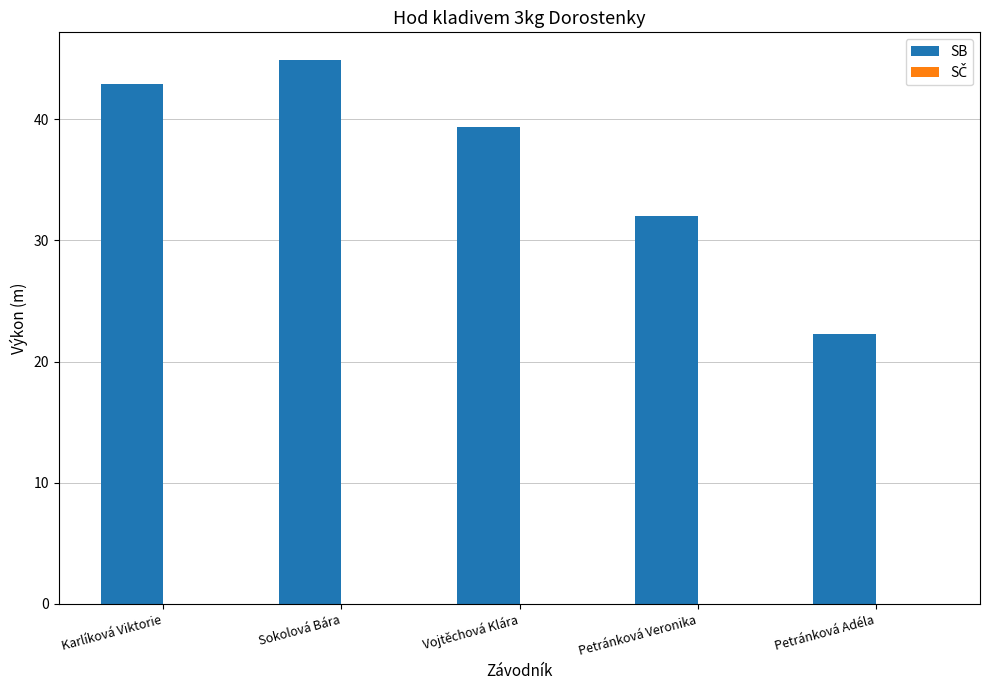

What is the label of the 2nd bar from the left?

Sokolová Bára